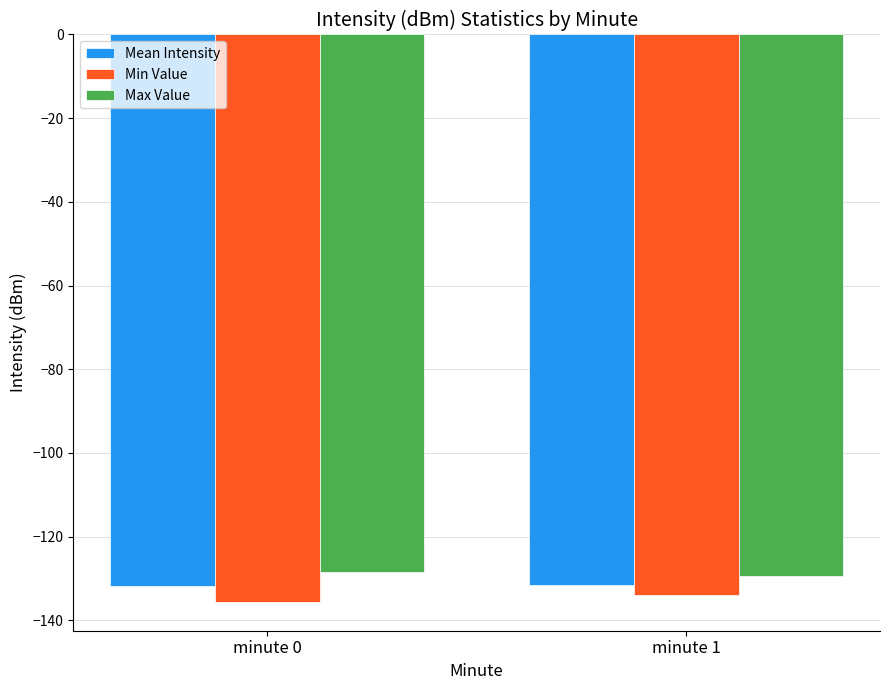

What is the difference between the Max Value values at minute 1 and minute 0?

1.0